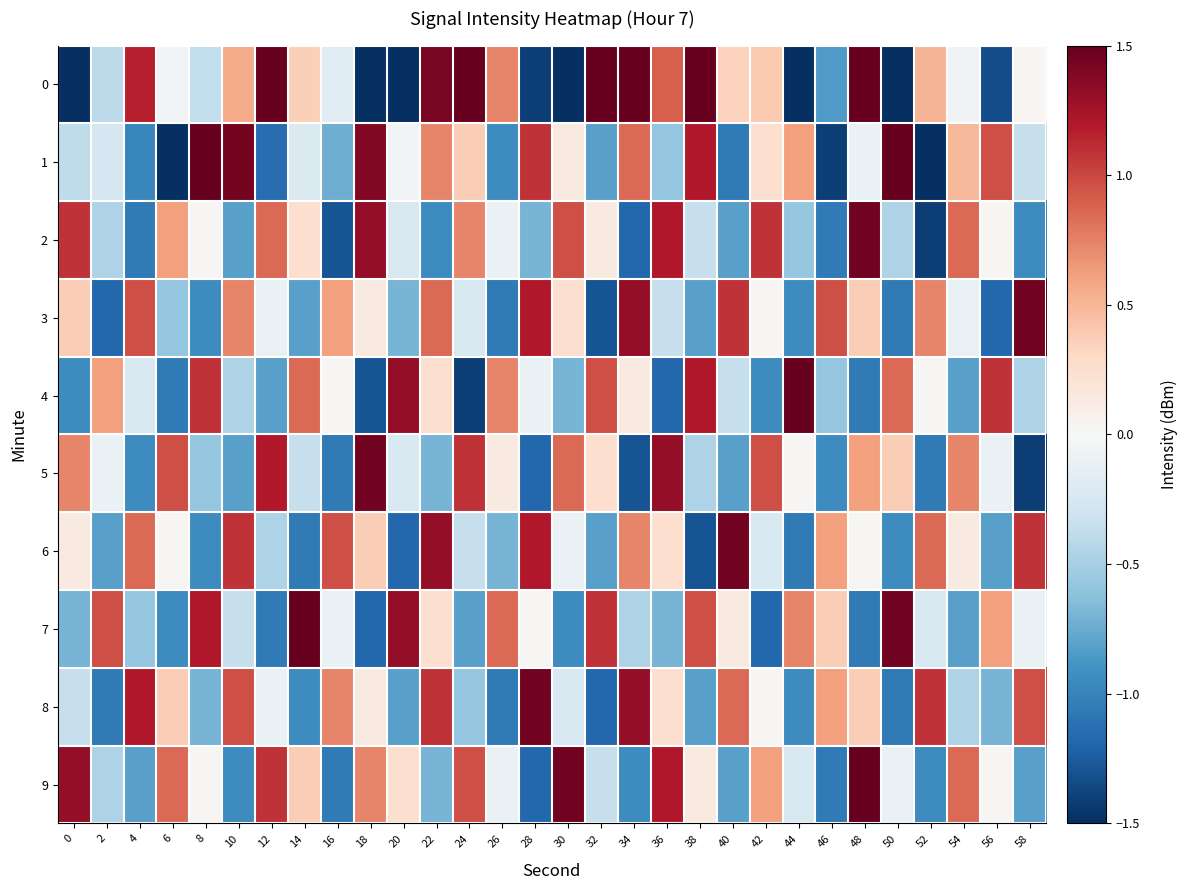

Which has a higher value, 0 or 34?

34